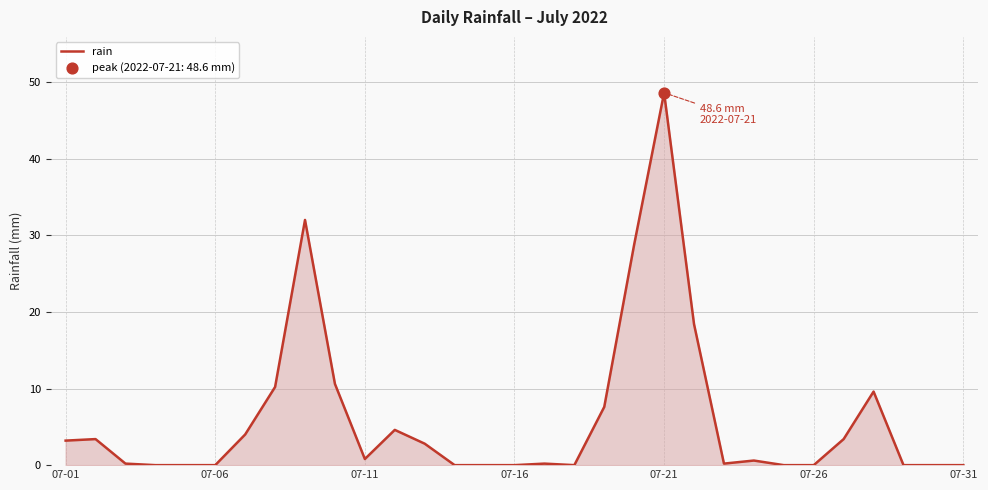

What is the difference between the maximum and minimum values?

48.6